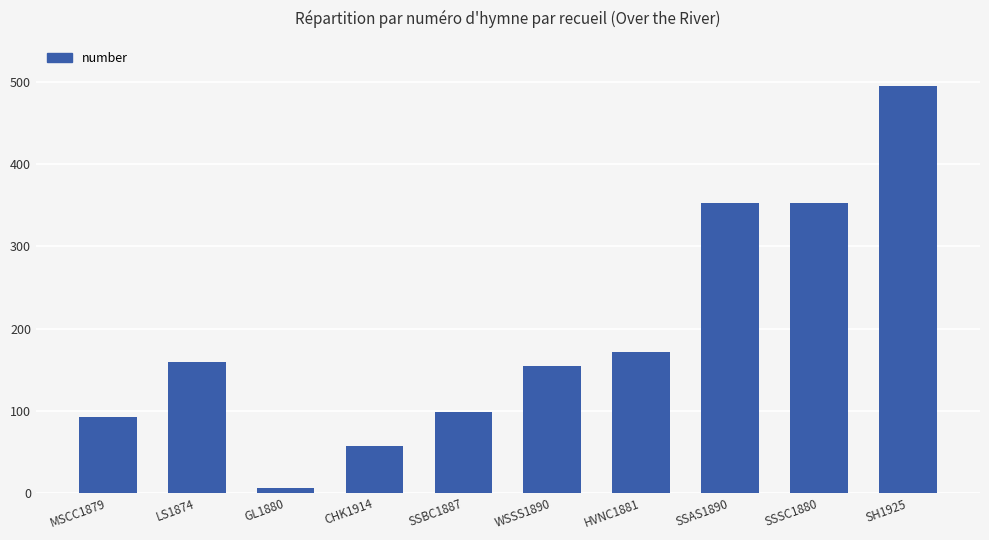

What is the difference between the maximum and minimum values?

489